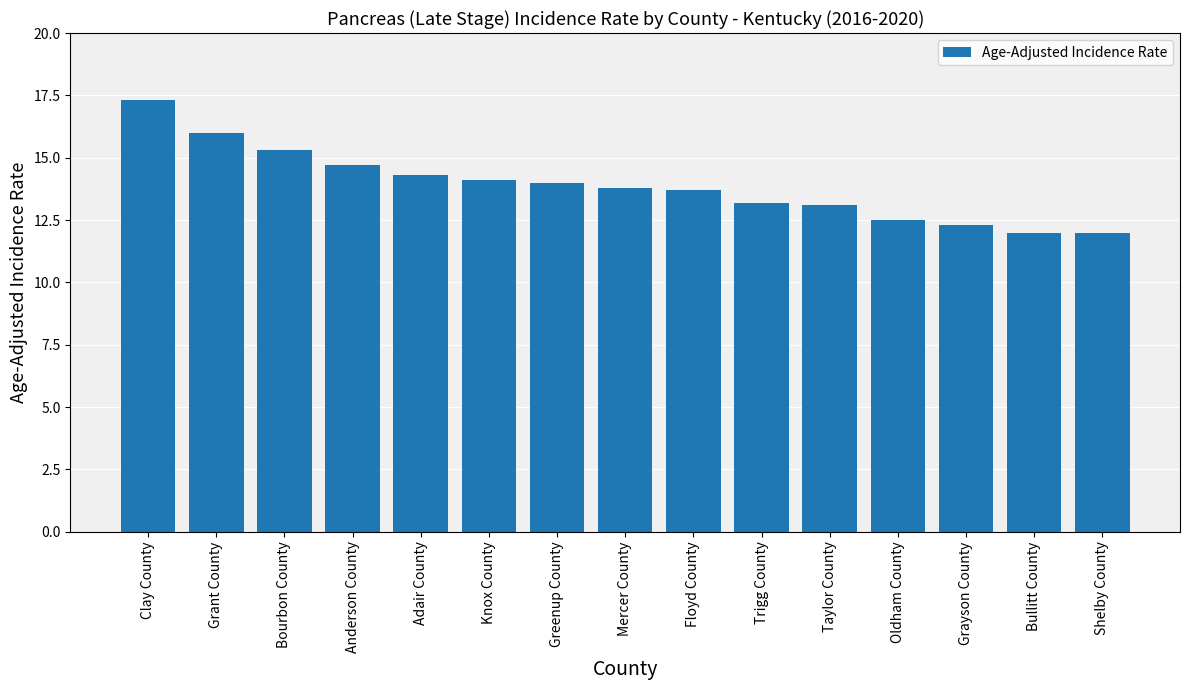

How many categories are shown in the chart?

15